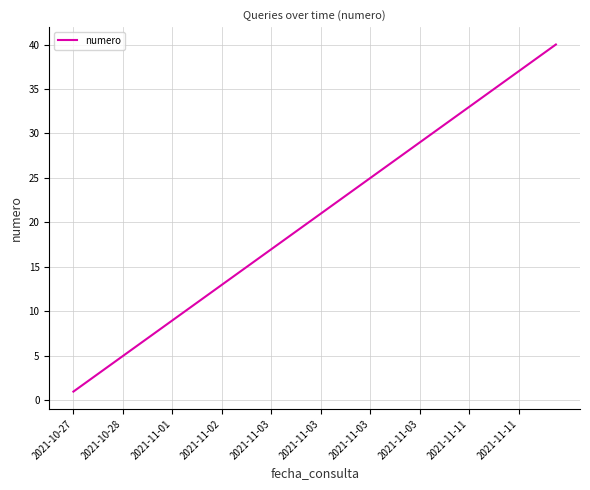

What is the greatest value displayed?

40